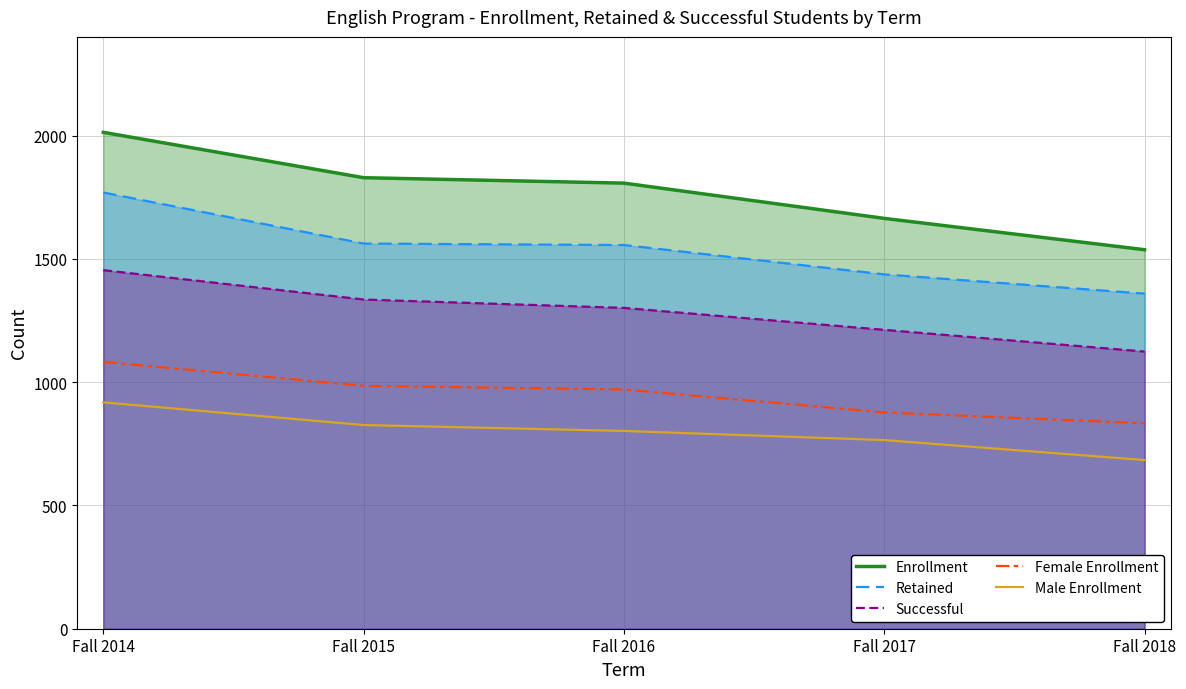

What is the spread (max minus min) of values at Fall 2016?

1005